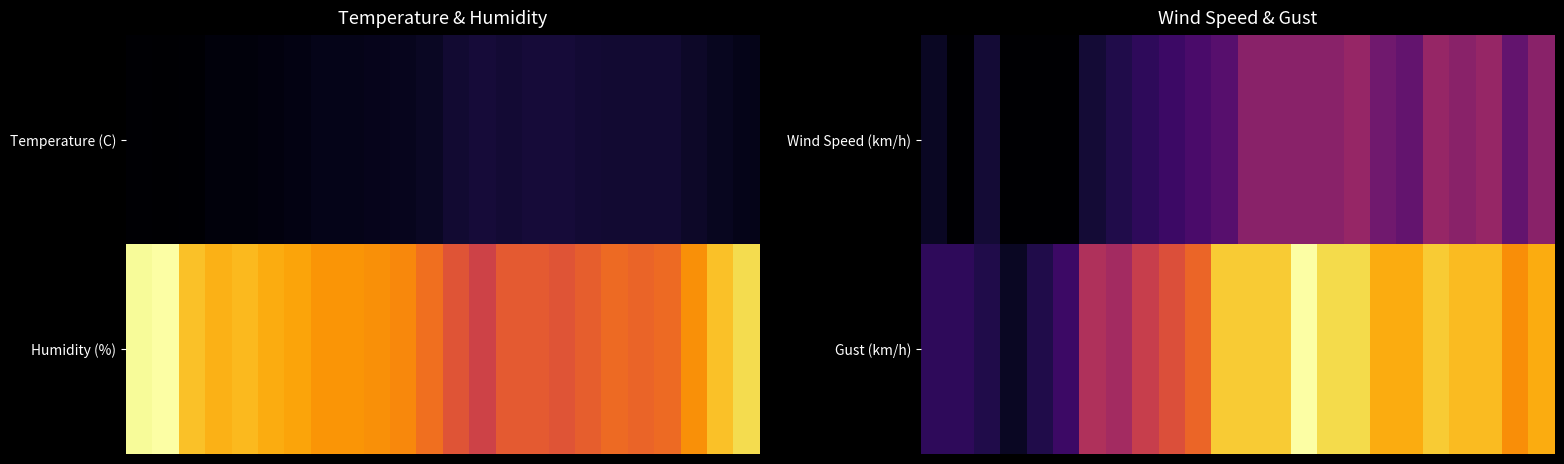

Between 4 and 20, which is larger?

20